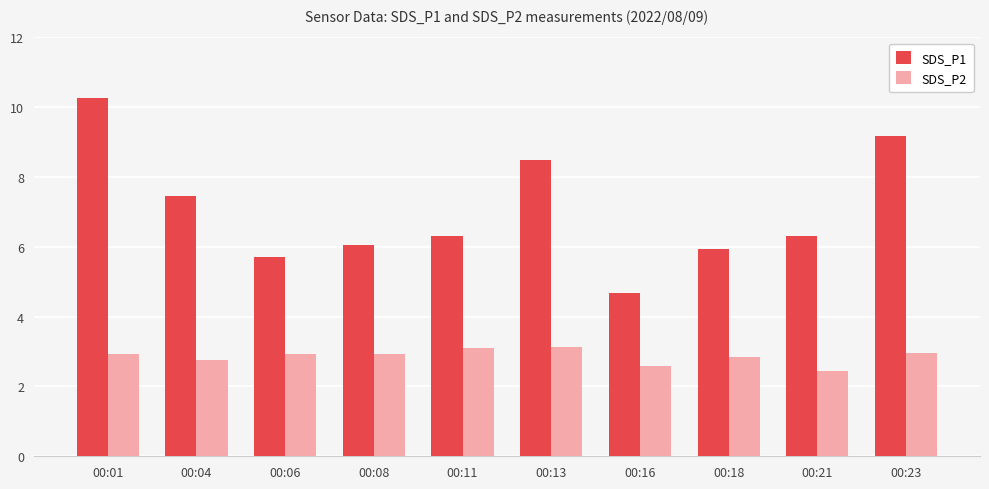

How many bars are there in total?

20